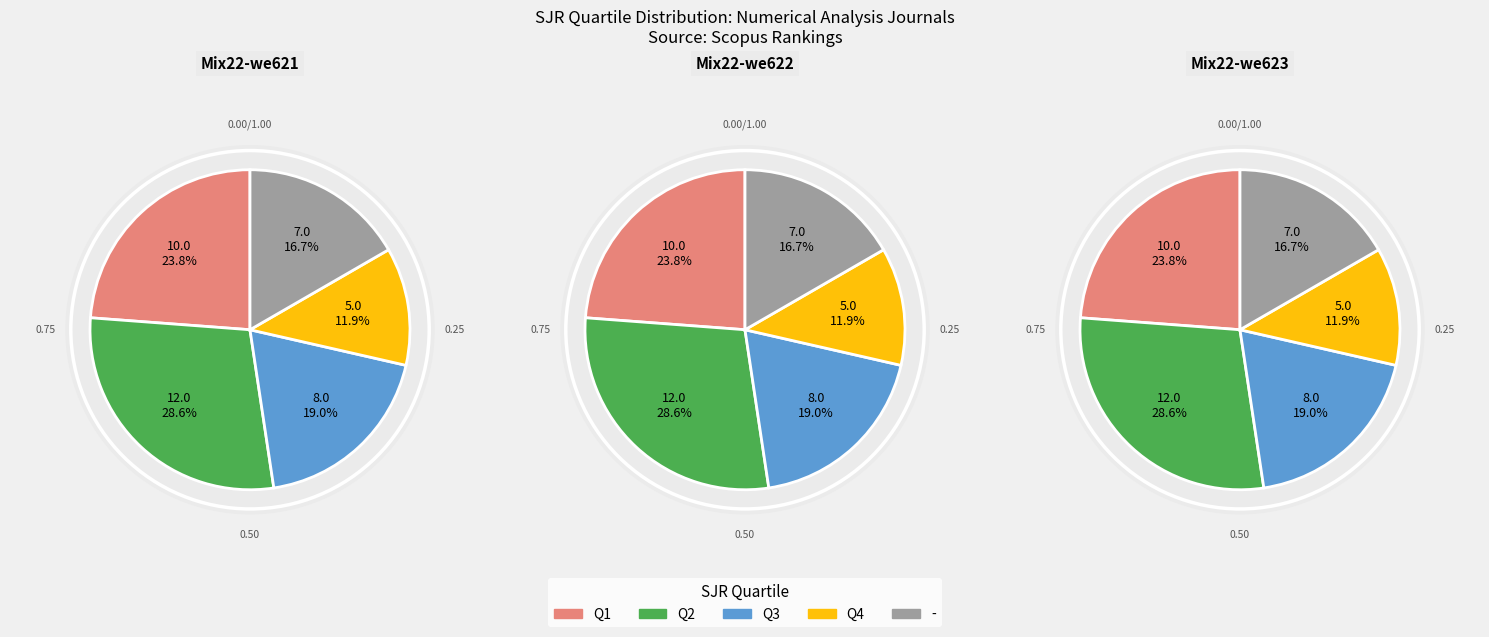

Does any single category account for the majority?

No